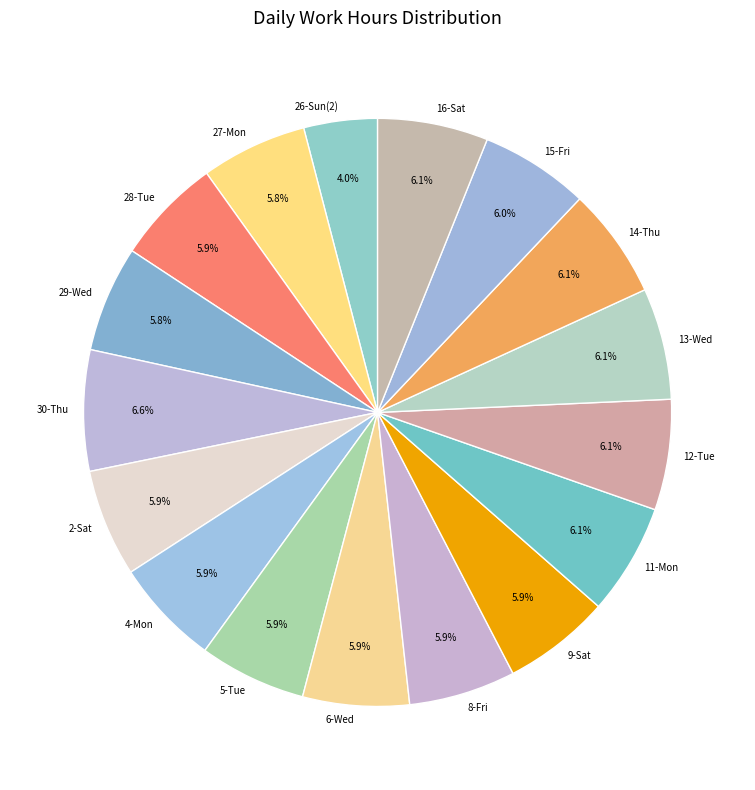

Do 15-Fri and 5-Tue together represent more than half of the pie?

No